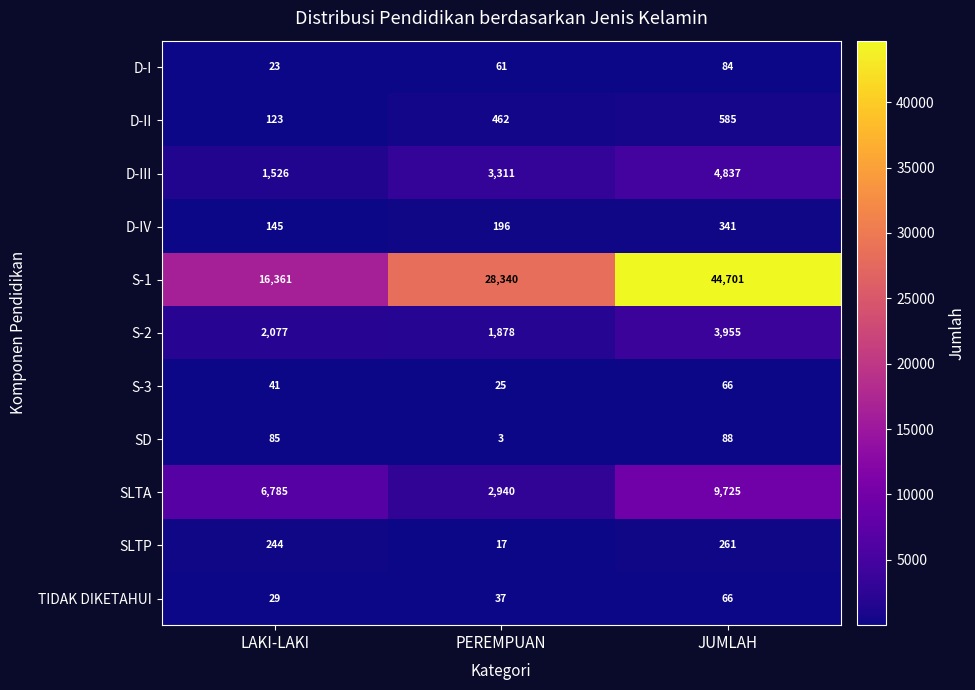

Is it true that D-IV equals 341 at JUMLAH?

True